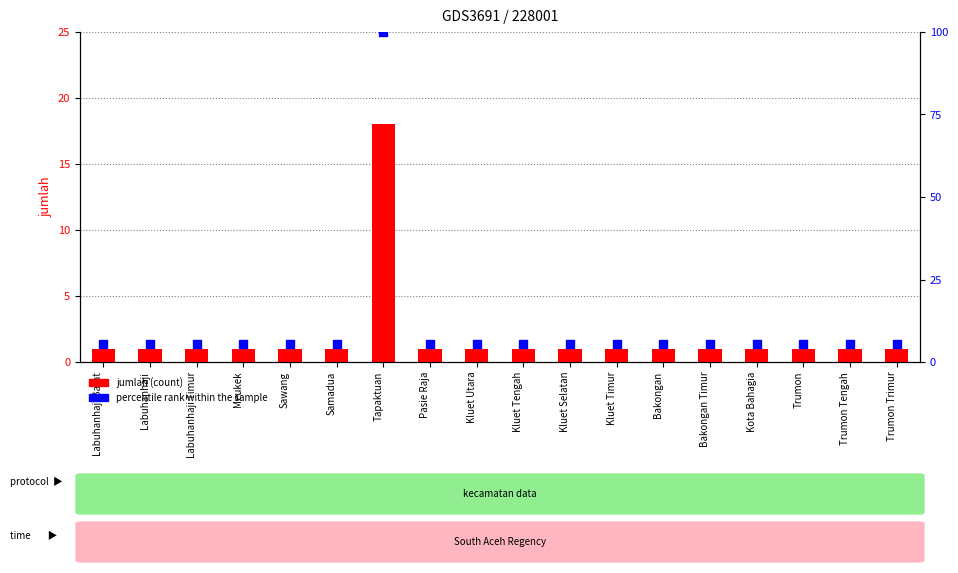

Which series contains the highest Y value?

percentile rank within the sample